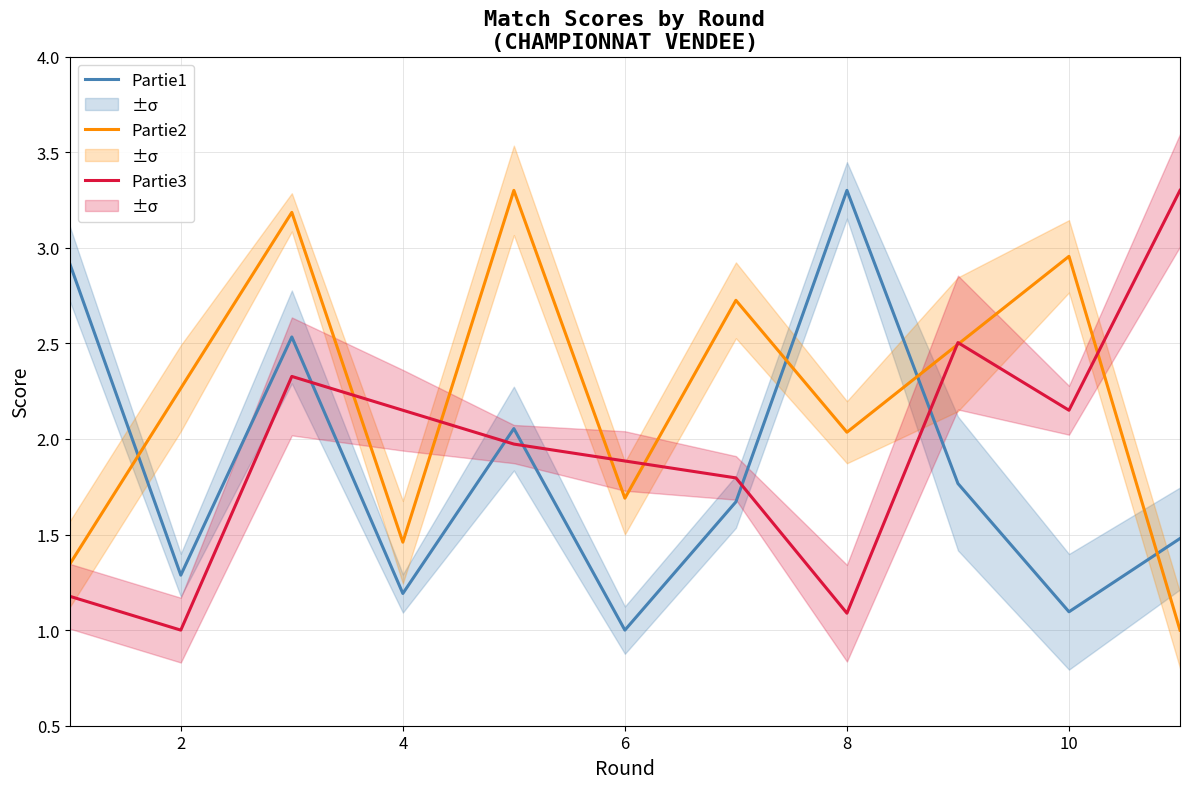

True or false: Partie3 has more than 2 interior local peaks.

False